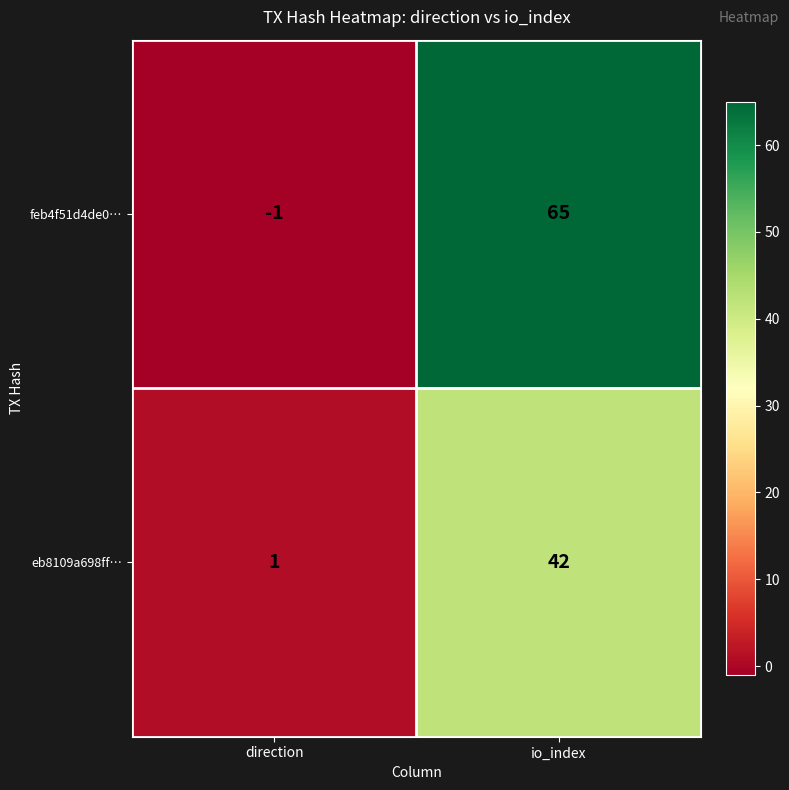

Reading left to right, list all the values displayed in this chart.

feb4f51d4de0…: direction=-1	io_index=65
eb8109a698ff…: direction=1	io_index=42